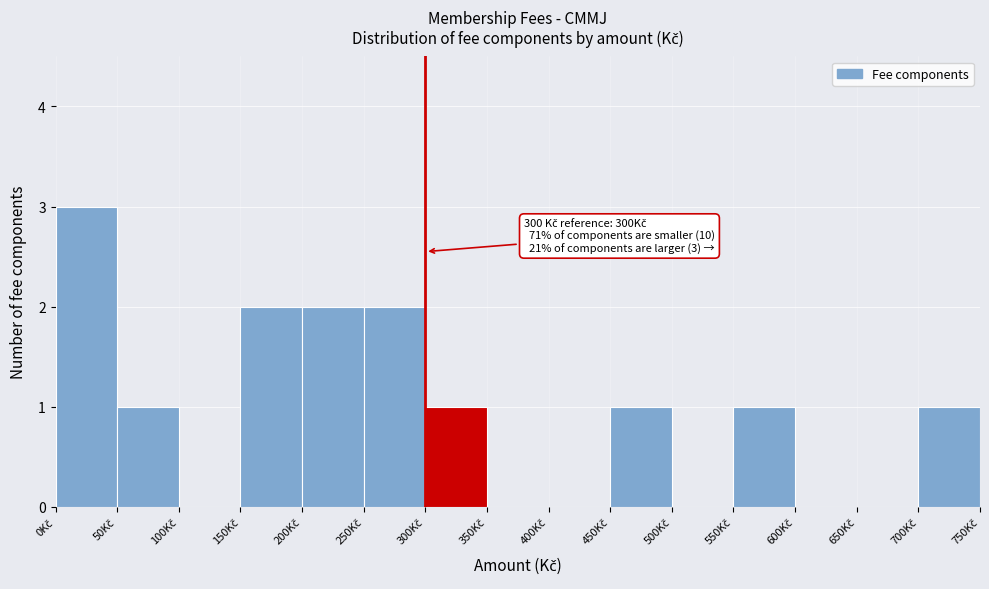

Which range on the x-axis has the tallest bar?

0 to 50